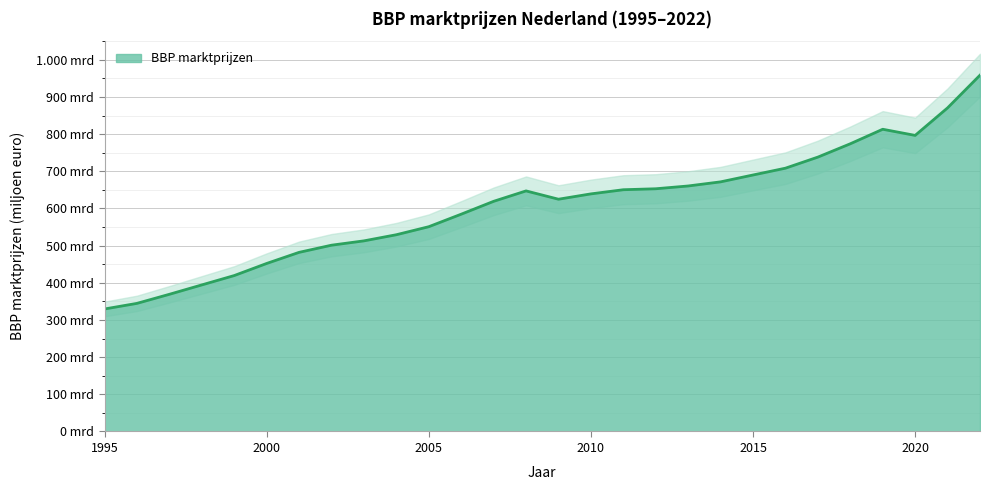

True or false: there are more than 2 points higher than both neighbors.

False